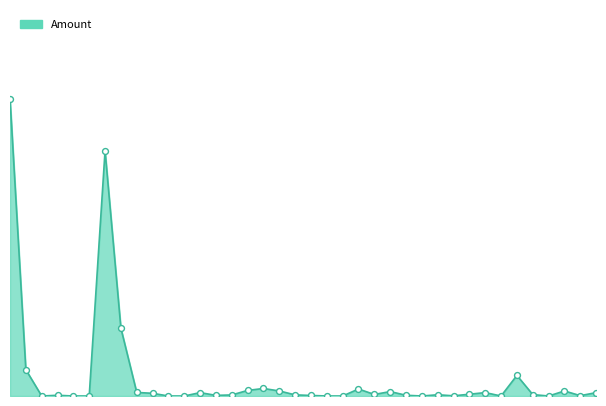

Is this an area chart (filled region under the line)?

Yes